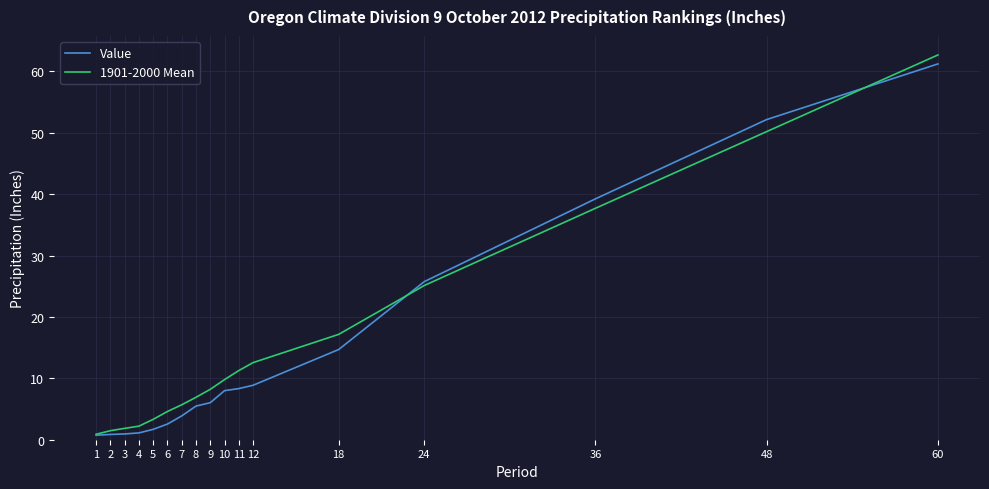

What is the spread (max minus min) of values at 5?

1.6